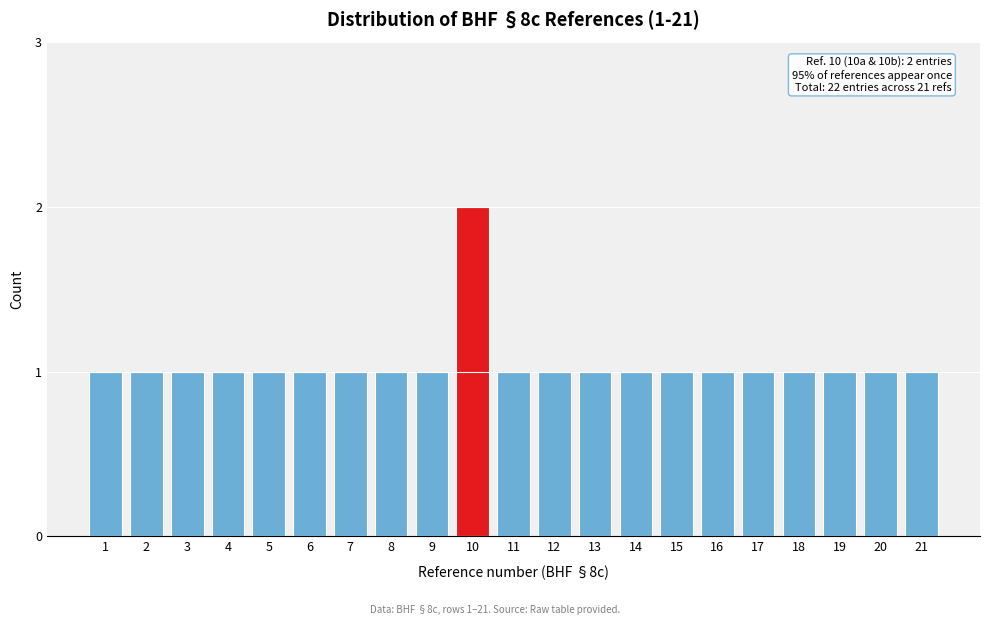

Reading left to right, list all the values displayed in this chart.

1	1	1	1	1	1	1	1	1	2	1	1	1	1	1	1	1	1	1	1	1